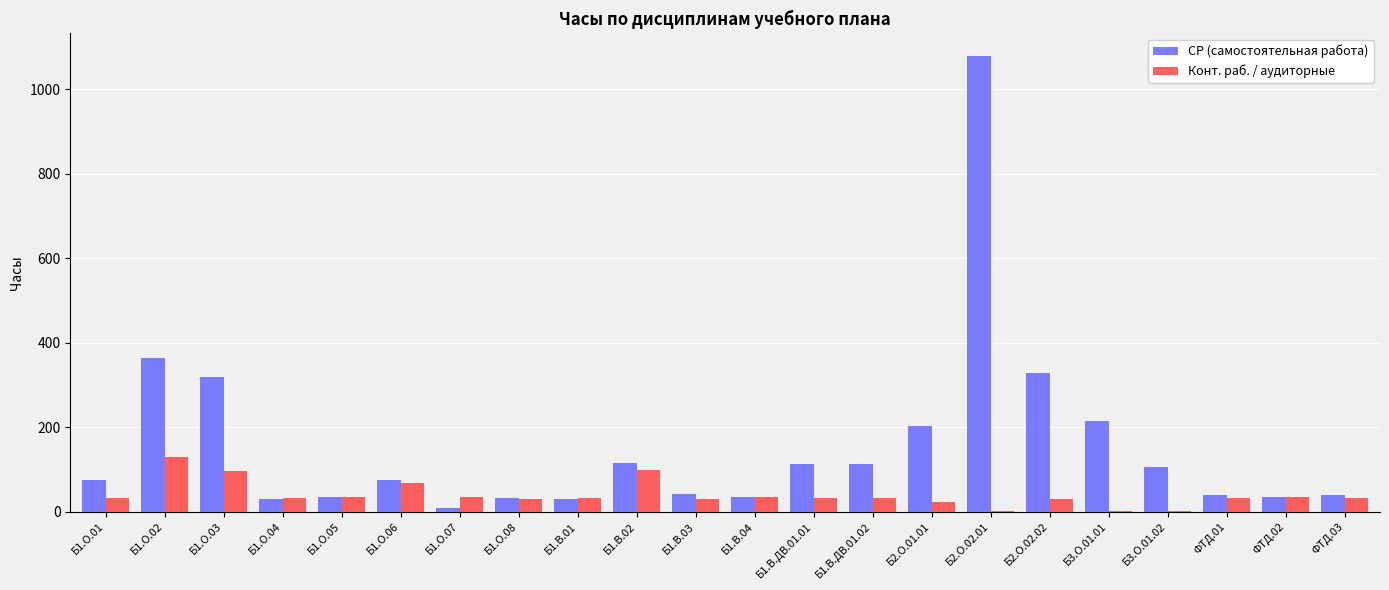

Which category has the highest value in the СР (самостоятельная работа) series?

Б2.О.02.01